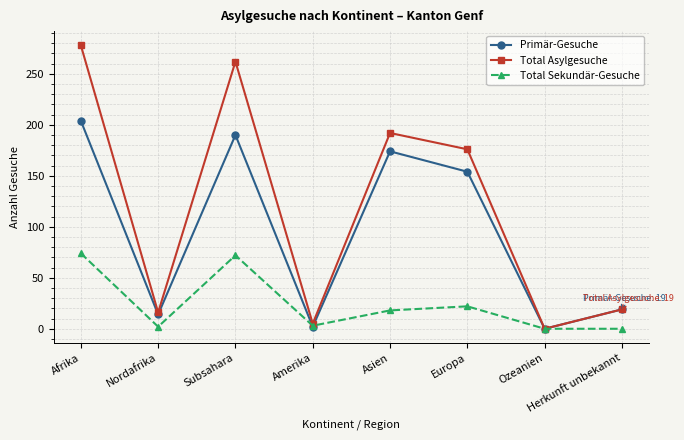

What is the greatest value displayed?

278